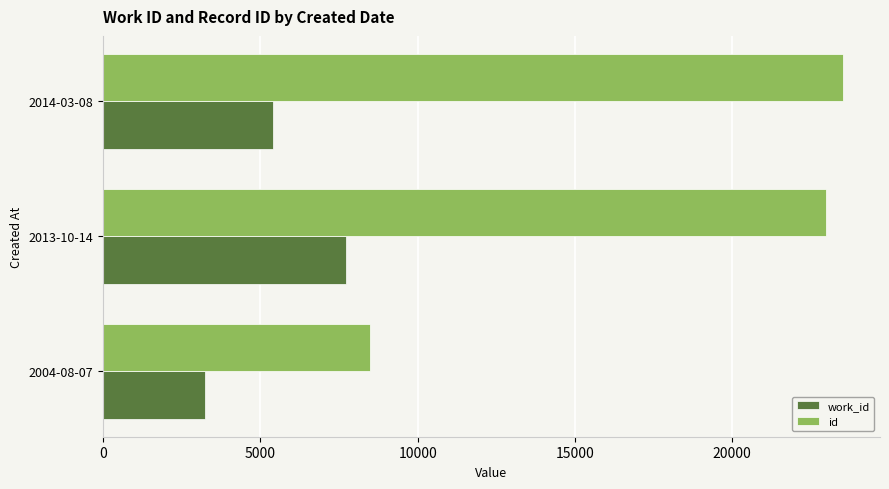

What is the smallest value displayed?

3233